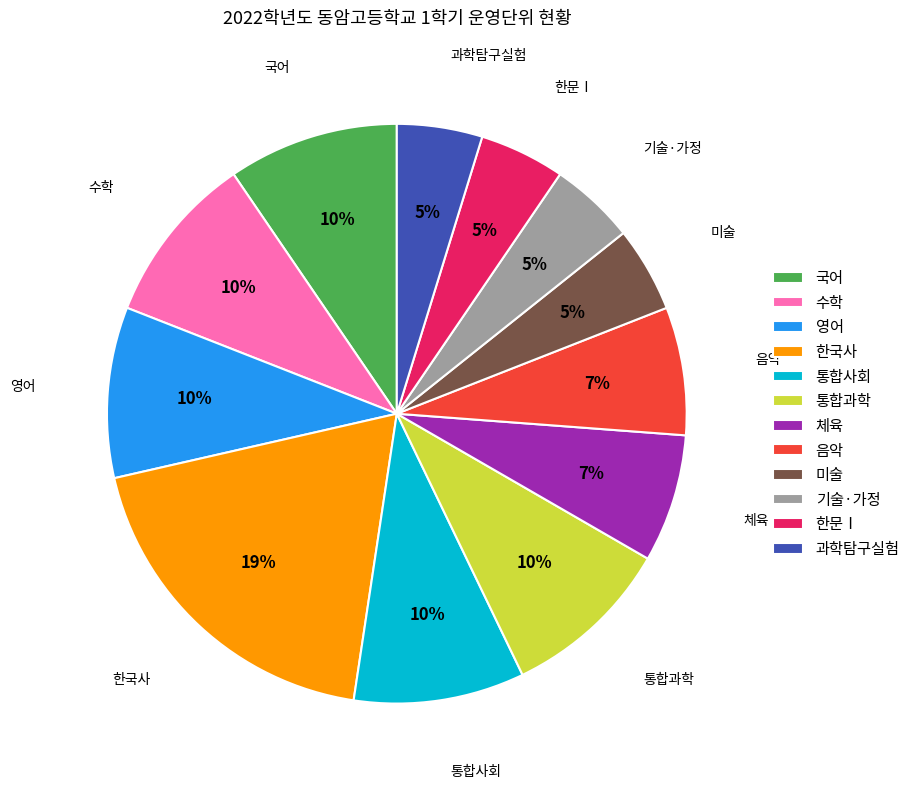

Do 체육 and 한국사 together represent more than half of the pie?

No